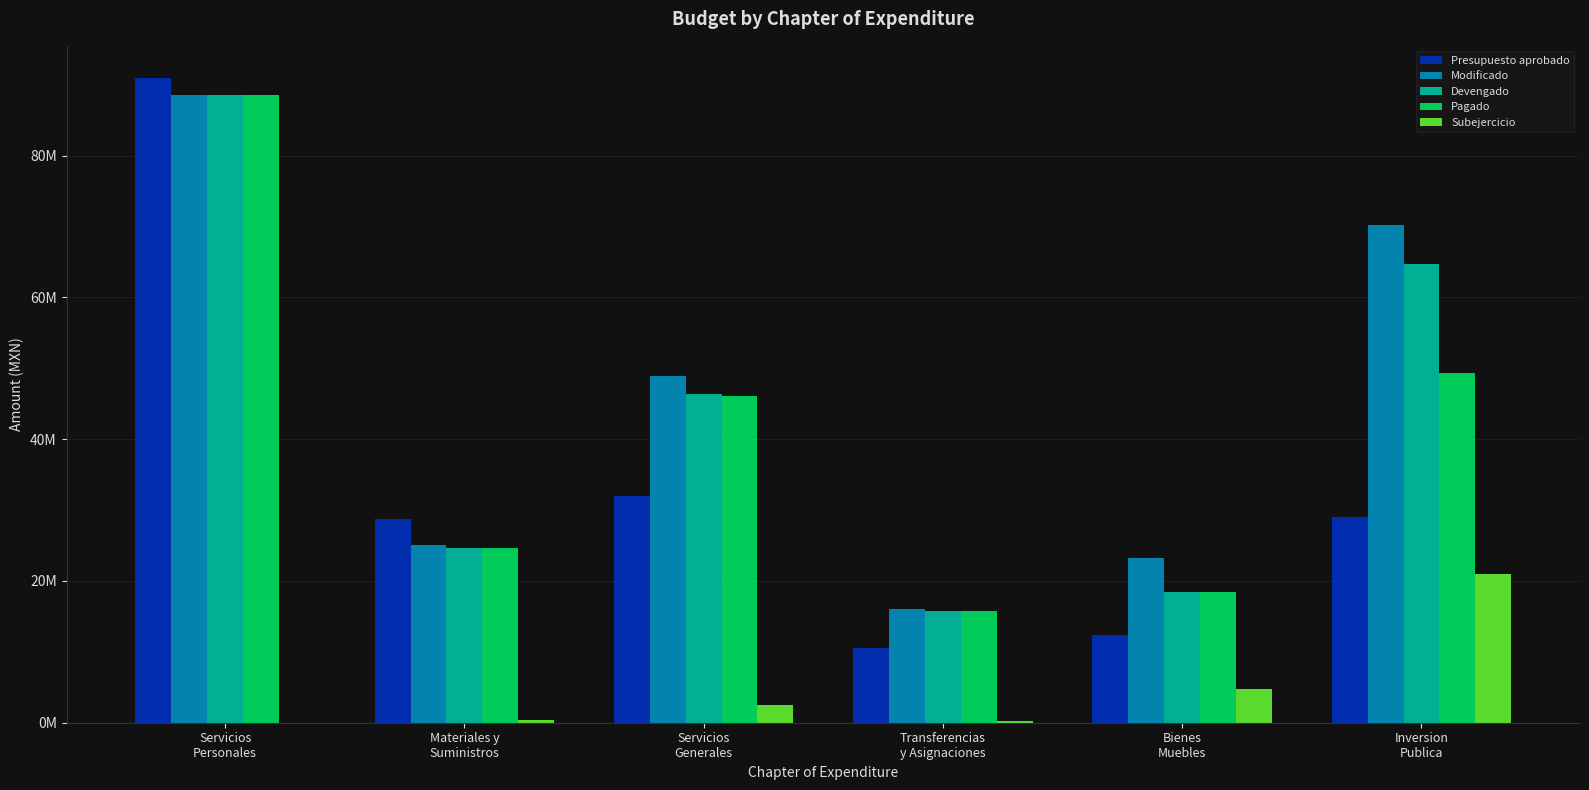

Are the bars horizontal?

No